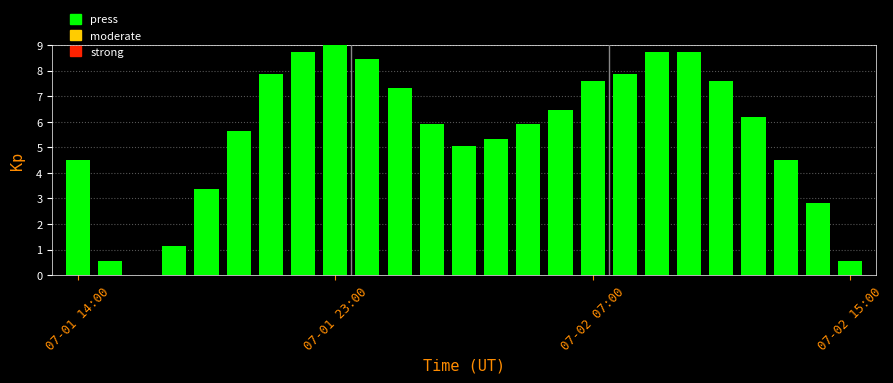

What is the greatest value displayed?

9.0